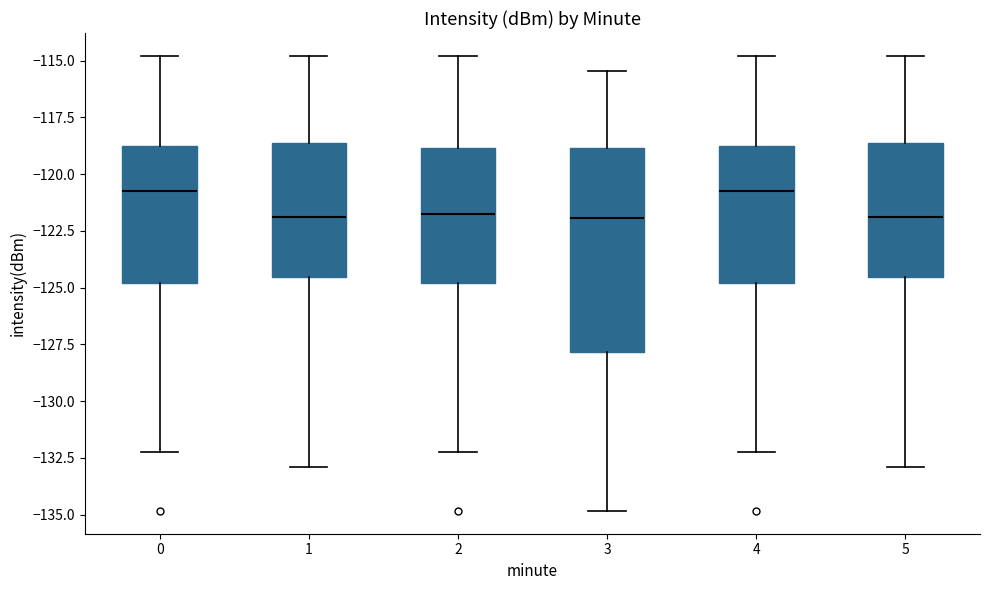

Comparing the boxes themselves (not the whiskers), which one is the tallest?

3